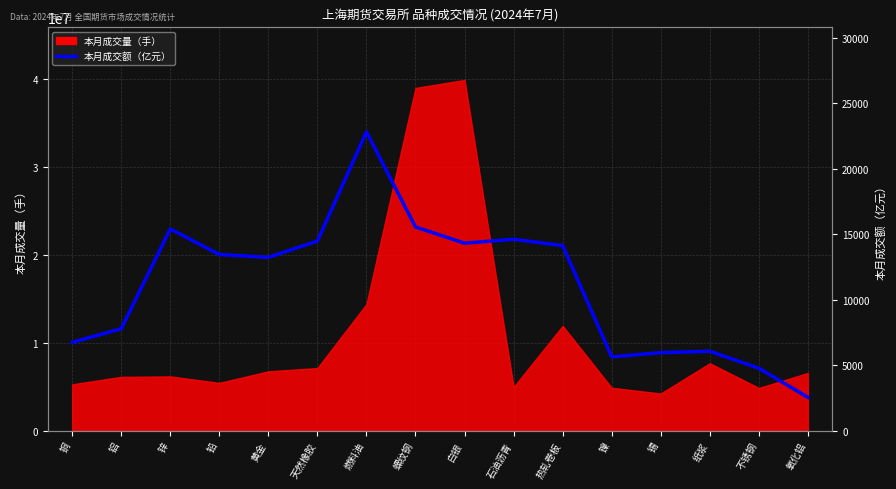

Reading left to right, extract all data points from this chart.

6733.3	7773.6	15393.2	13442.6	13224.0	14468.9	22808.4	15546.1	14305.0	14607.5	14122.6	5625.9	5946.4	6050.9	4757.7	2534.6